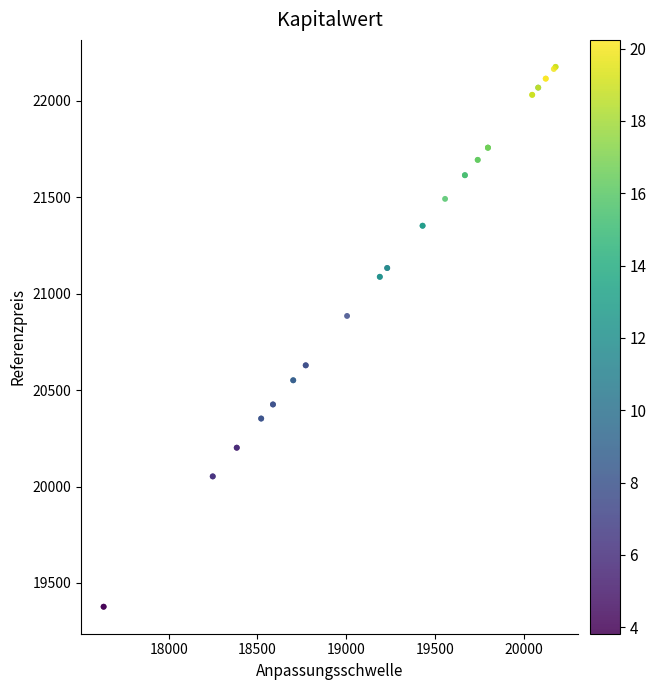

What Y value in the scatter plot is closest to 20776?

20884.4